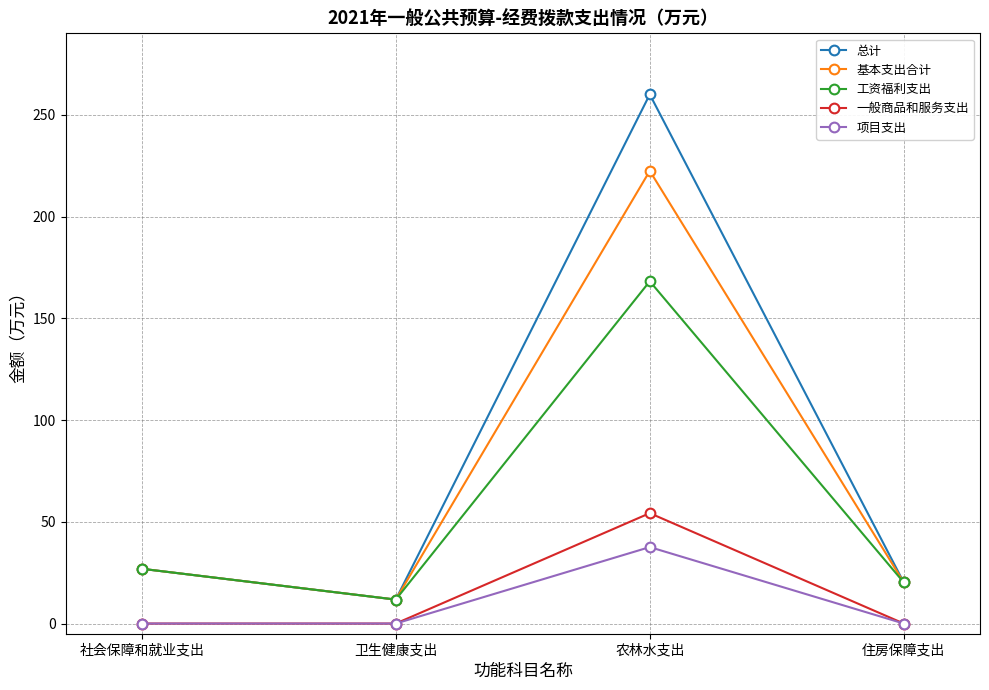

What is the total value across all series at 住房保障支出?

60.5